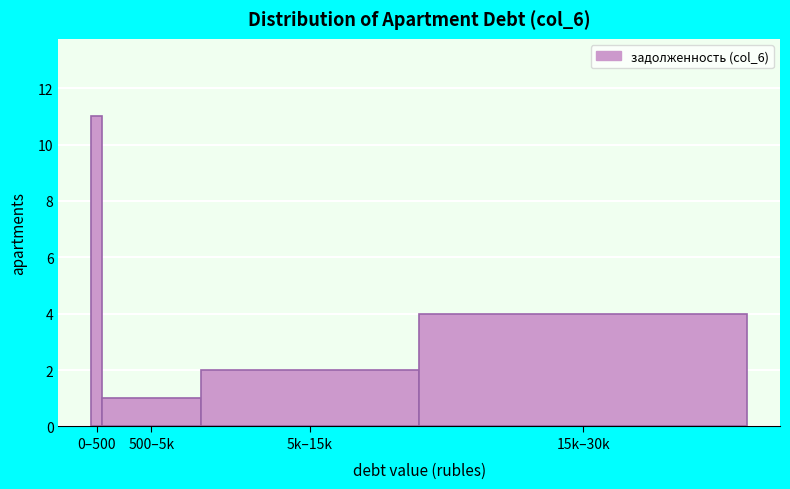

Reading left to right, transcribe all the data shown in this chart.

0–500=11	500–5k=1	5k–15k=2	15k–30k=4